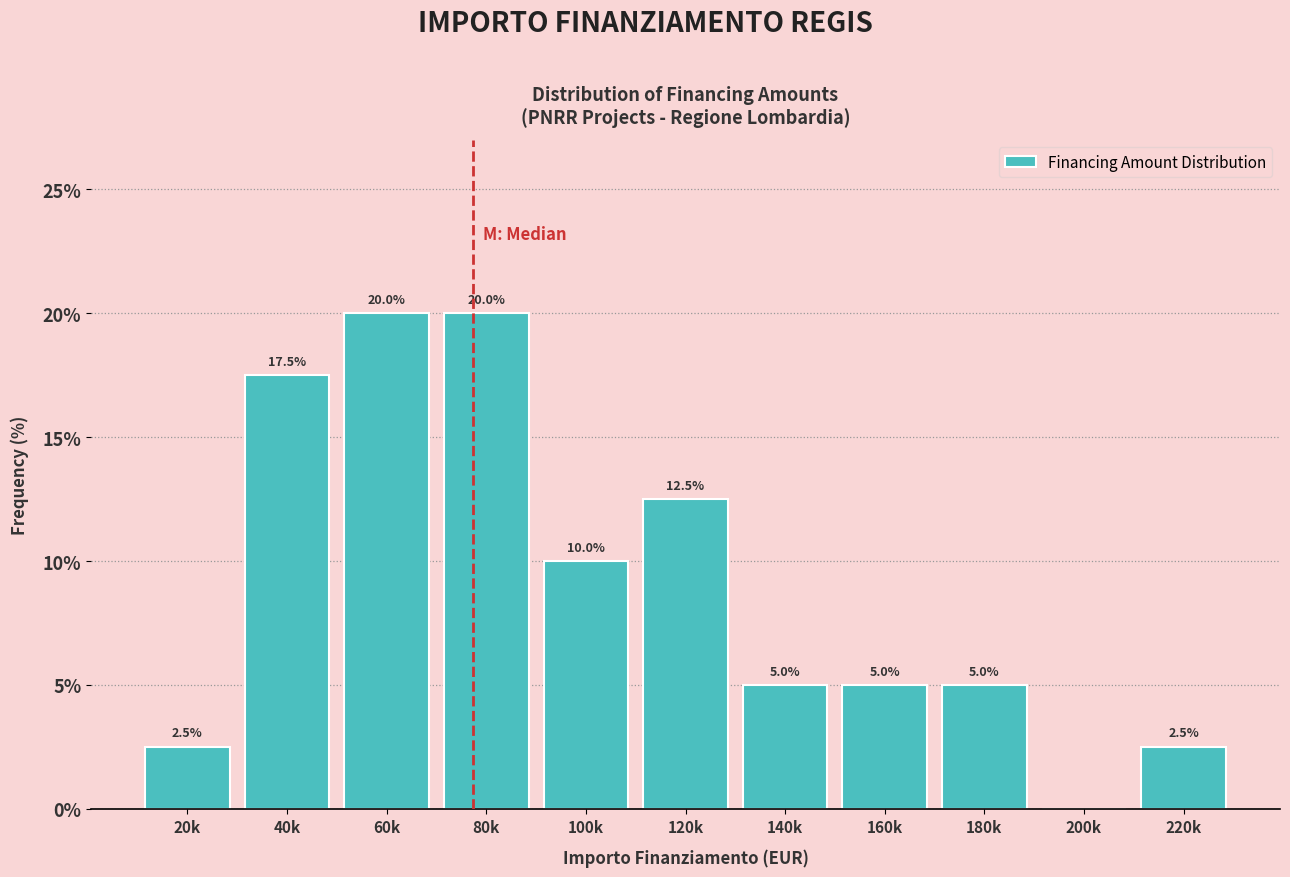

Reading right to left, extract all data points from this chart.

220k=2.5	200k=0.0	180k=5.0	160k=5.0	140k=5.0	120k=12.5	100k=10.0	80k=20.0	60k=20.0	40k=17.5	20k=2.5